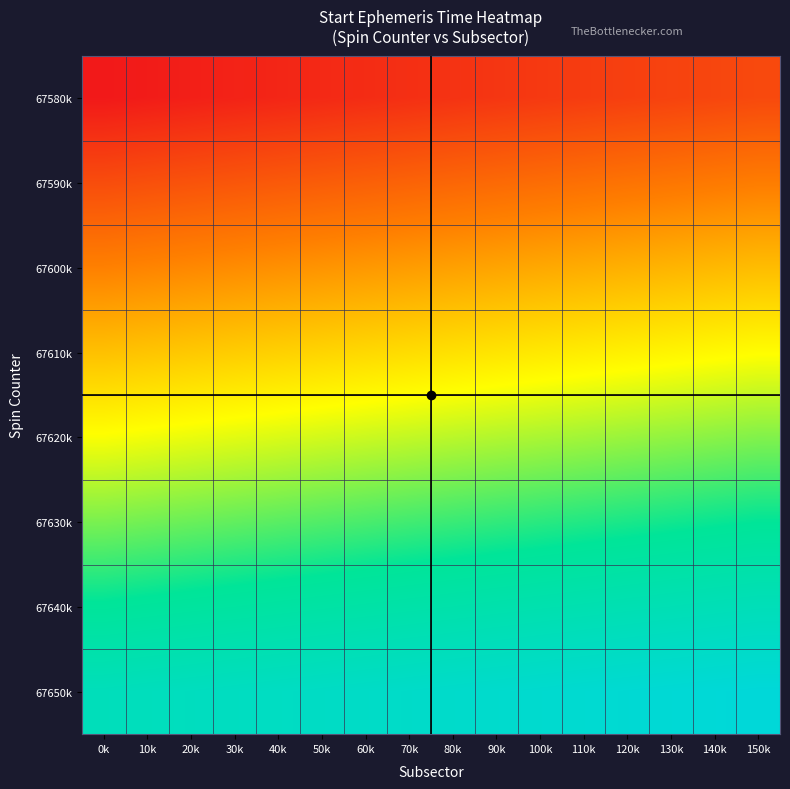

What is the total value across all series at 70k?

1417.5